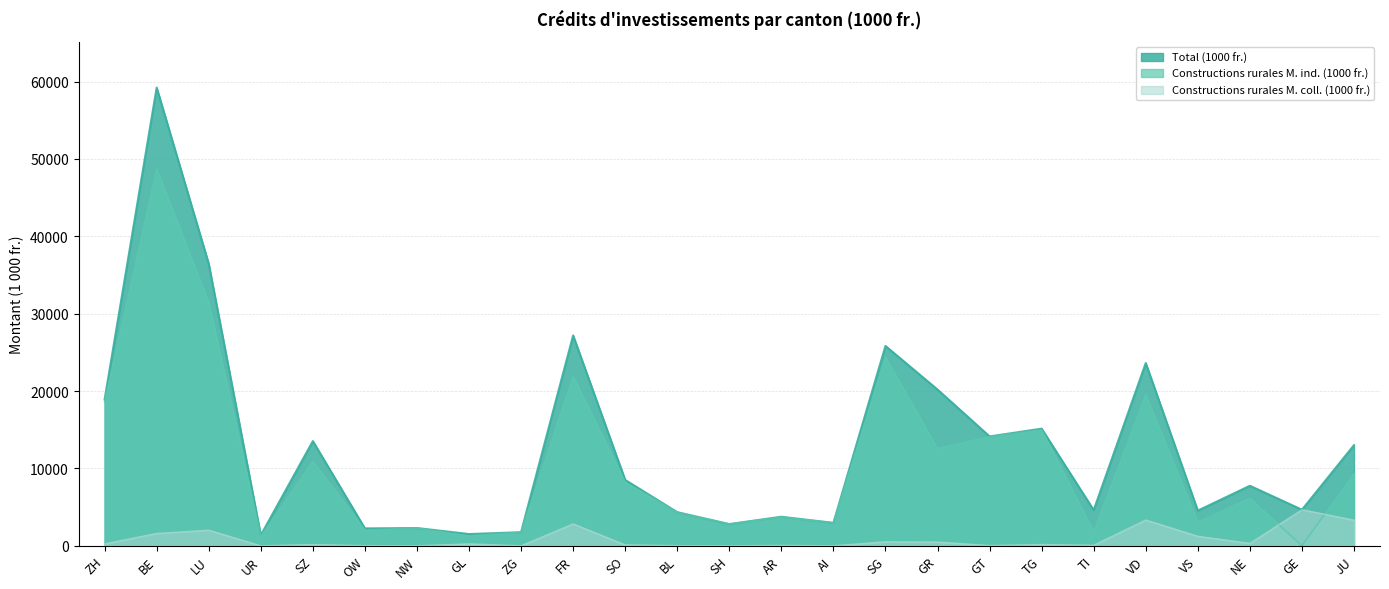

Does the chart have visible grid lines?

Yes